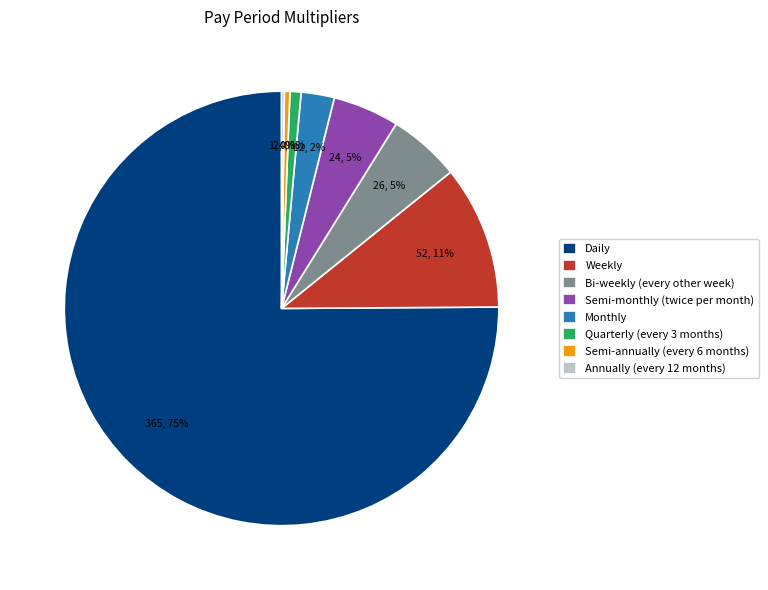

Does any single category account for the majority?

Yes